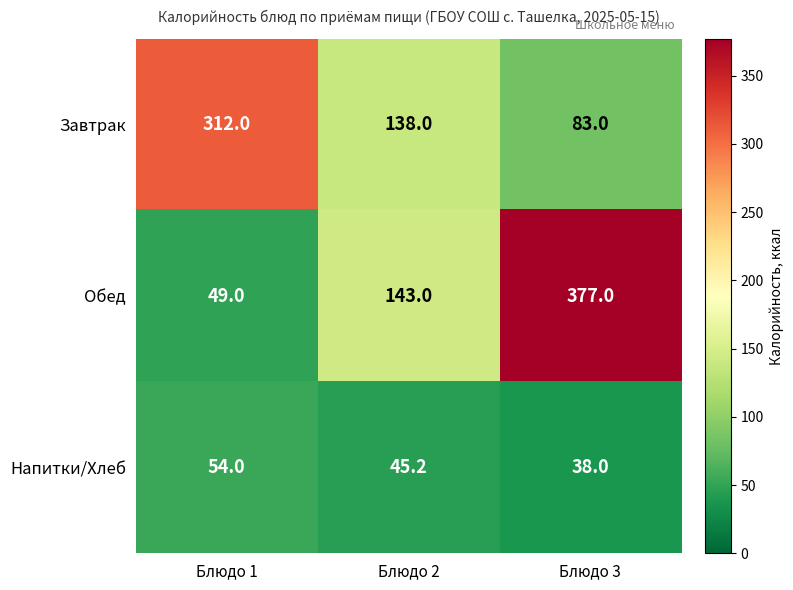

What is the greatest value displayed?

377.0